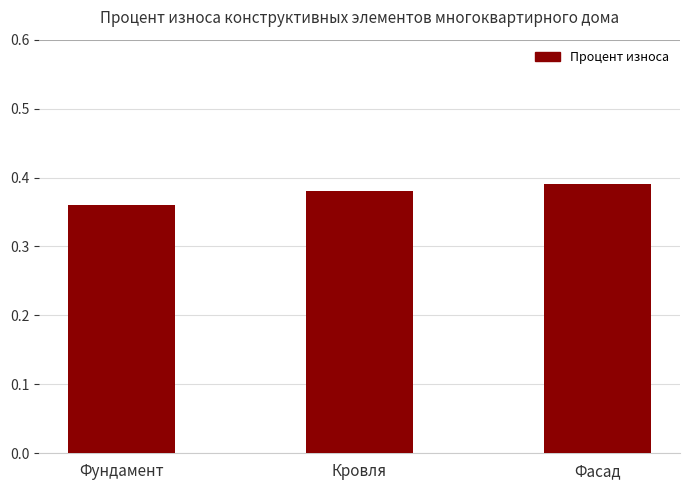

Between Фасад and Фундамент, which is larger?

Фасад